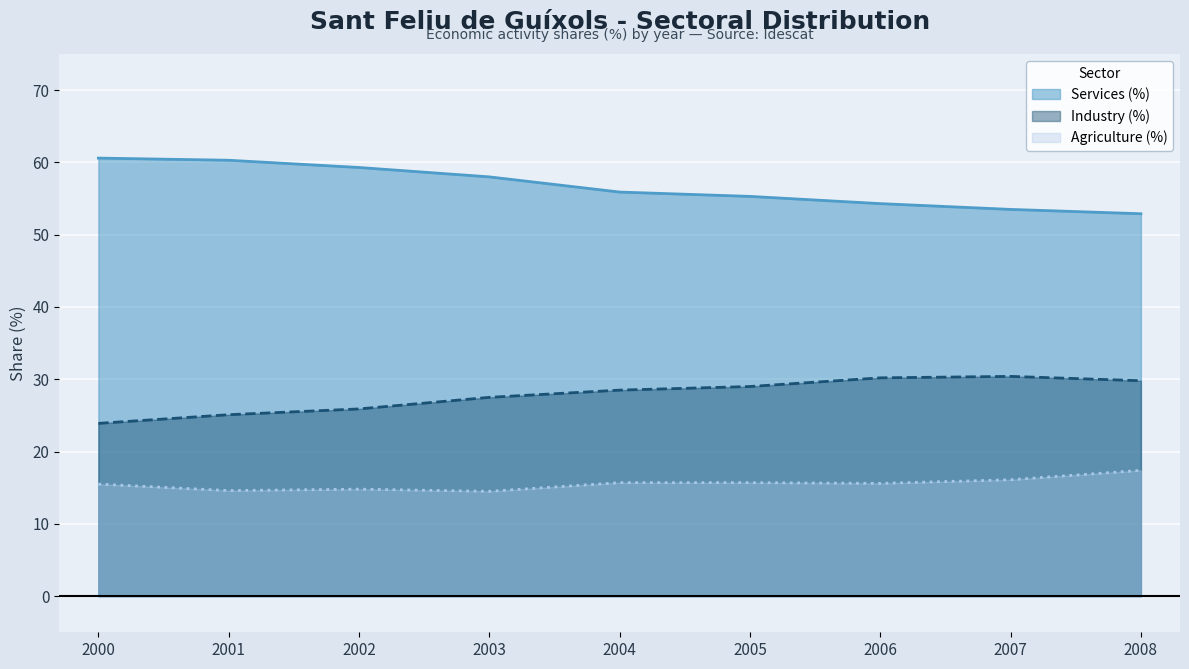

True or false: Industry (%) and Agriculture (%) intersect in this chart.

False